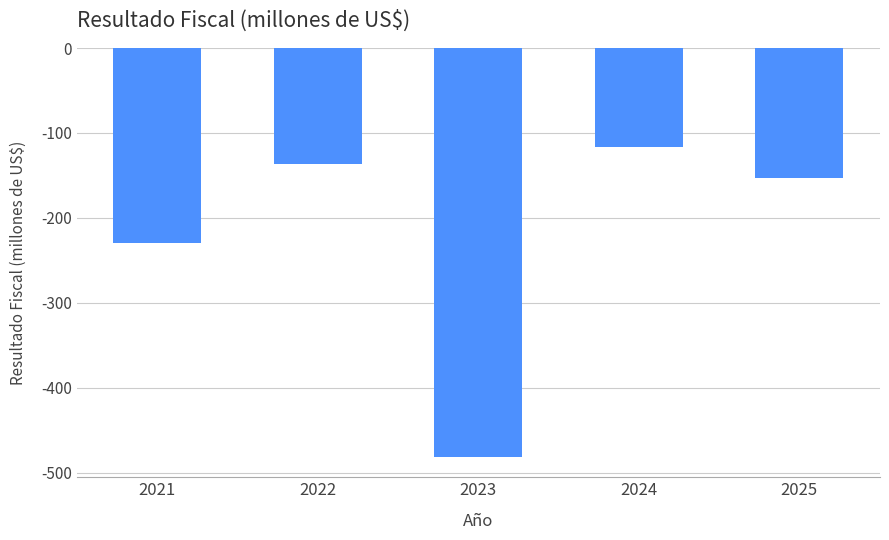

At which category does the chart reach its peak across all series?

2024